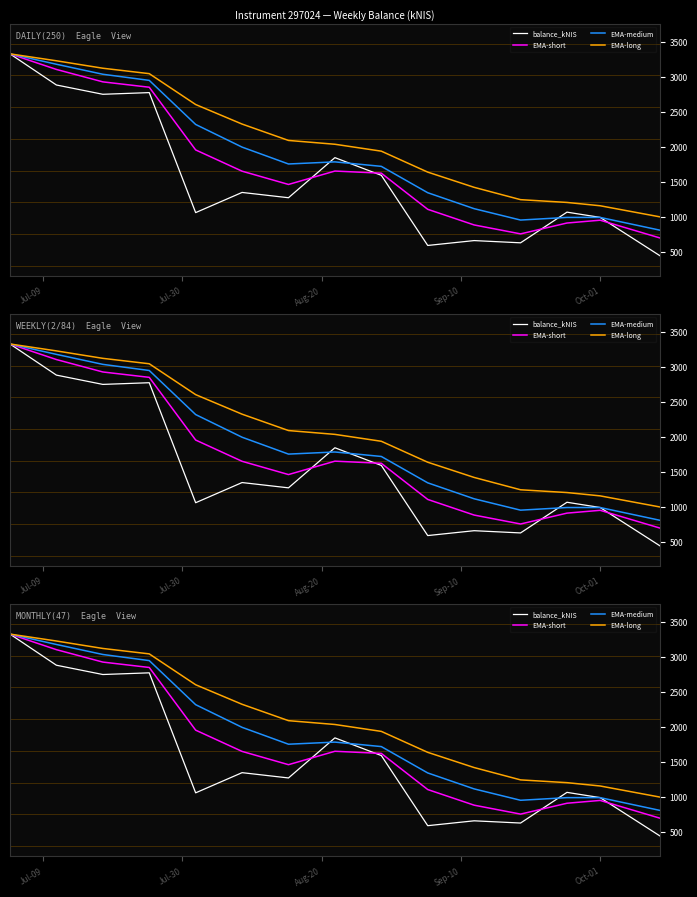

True or false: EMA-long and balance_kNIS cross at least once.

False